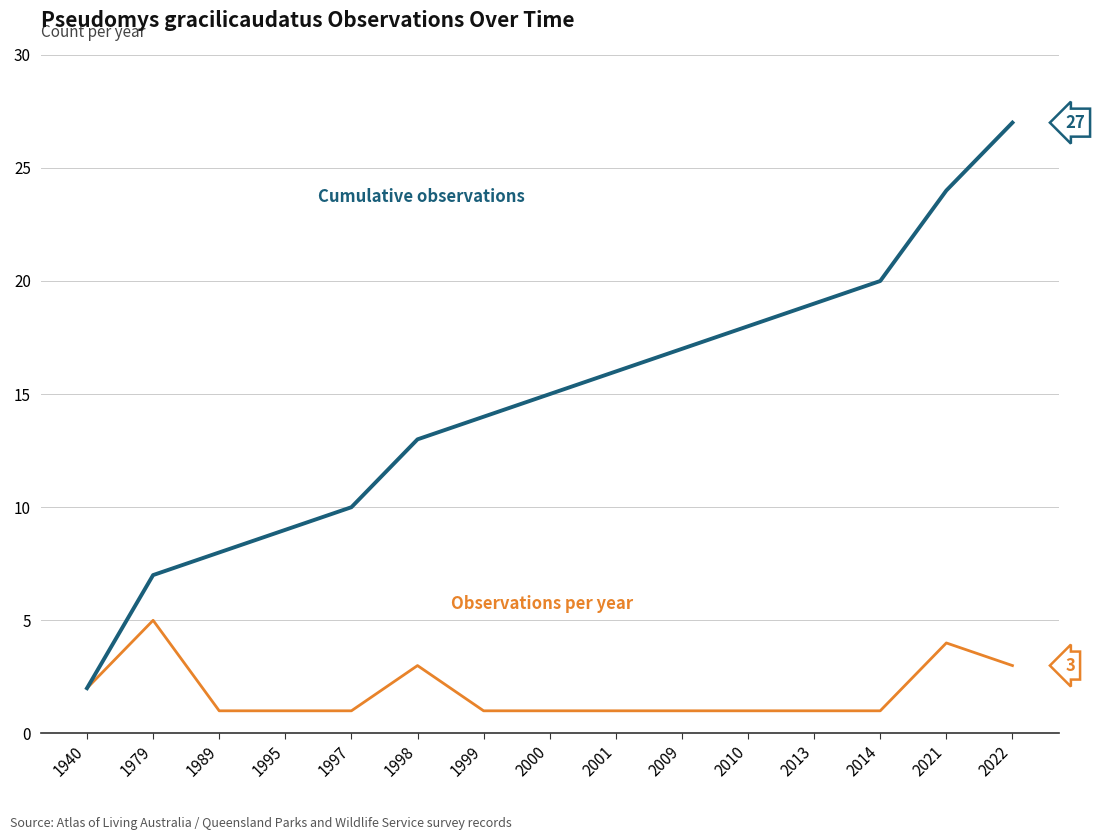

What is the difference between the highest and lowest values at 2021?

20